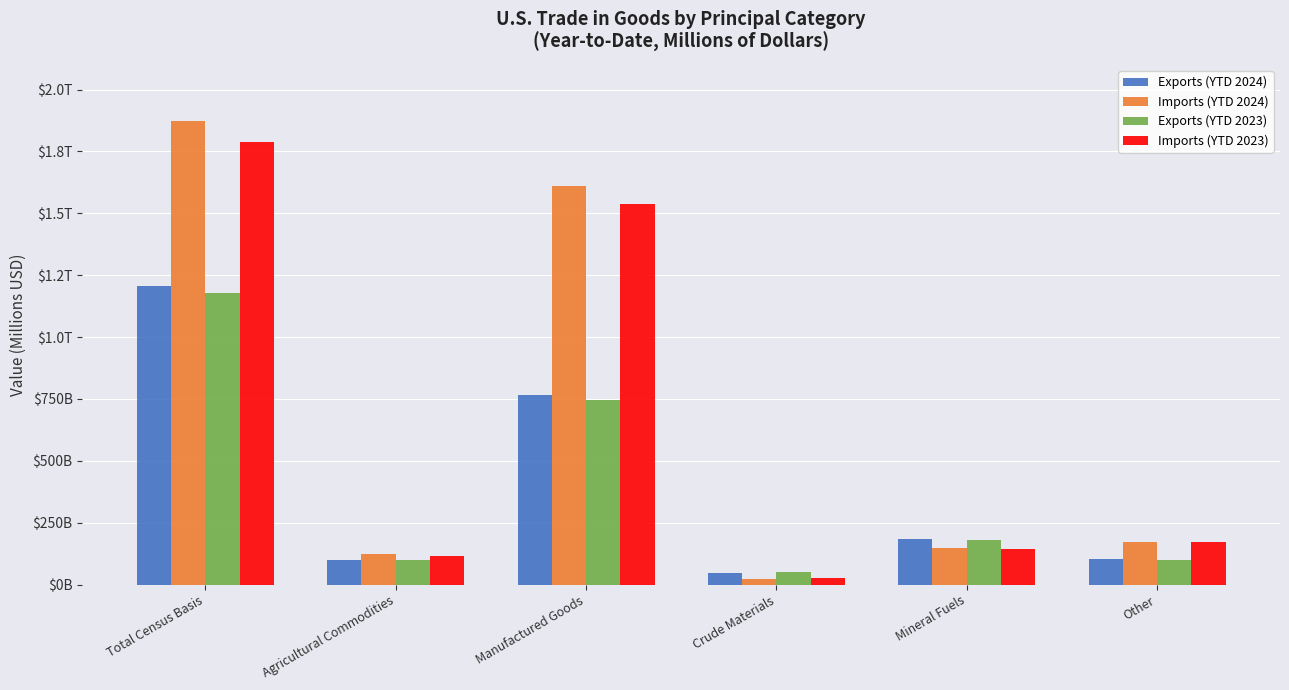

What position from the left is Other?

6